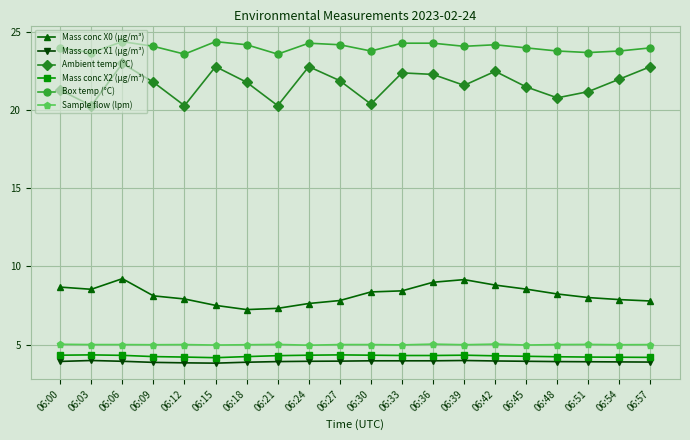

What is the highest value of the Ambient temp (°C) series?

23.0